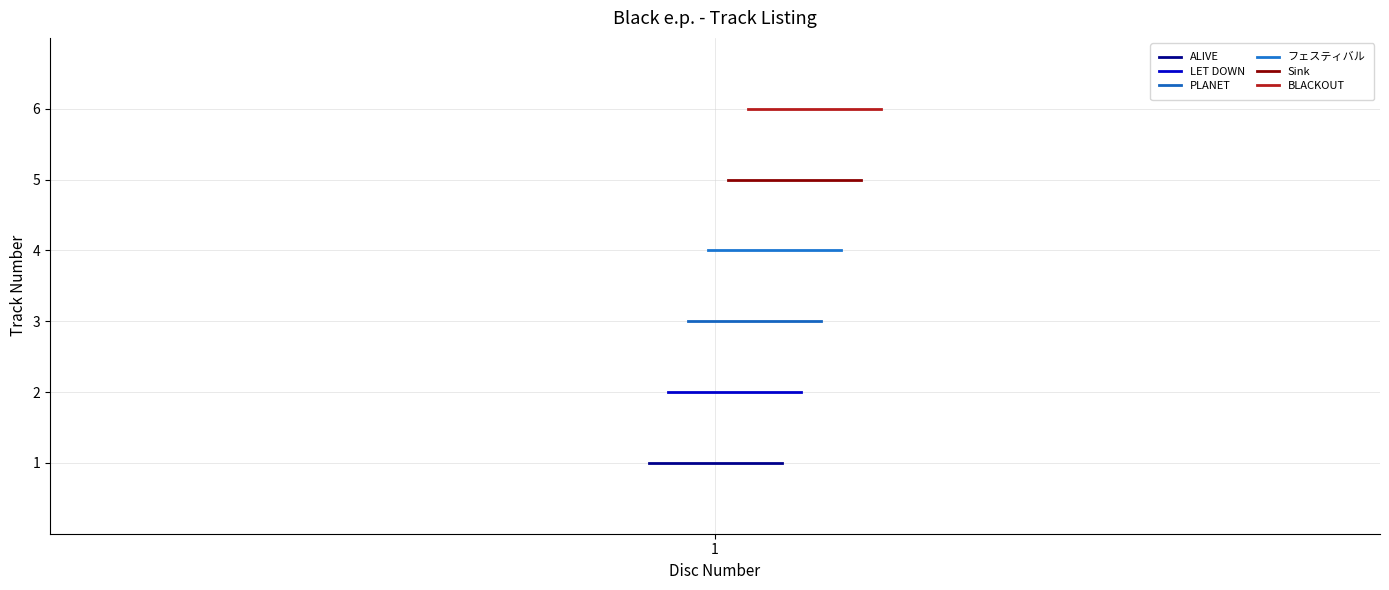

Where is LET DOWN nearest to the value 2?

1